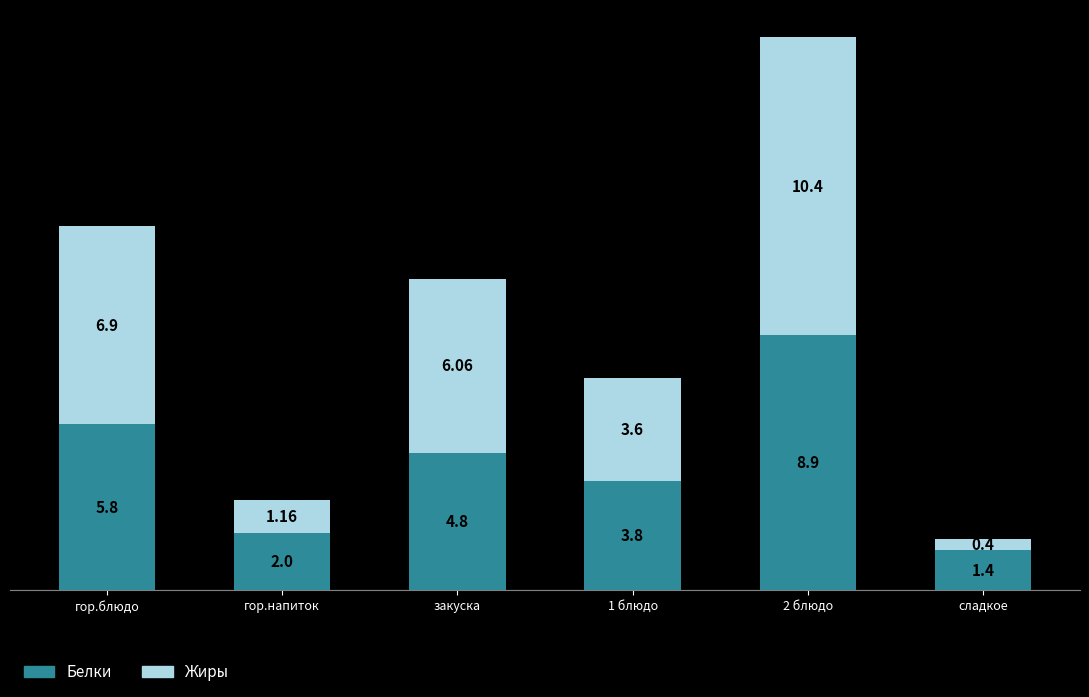

What is the minimum value for Белки?

1.4